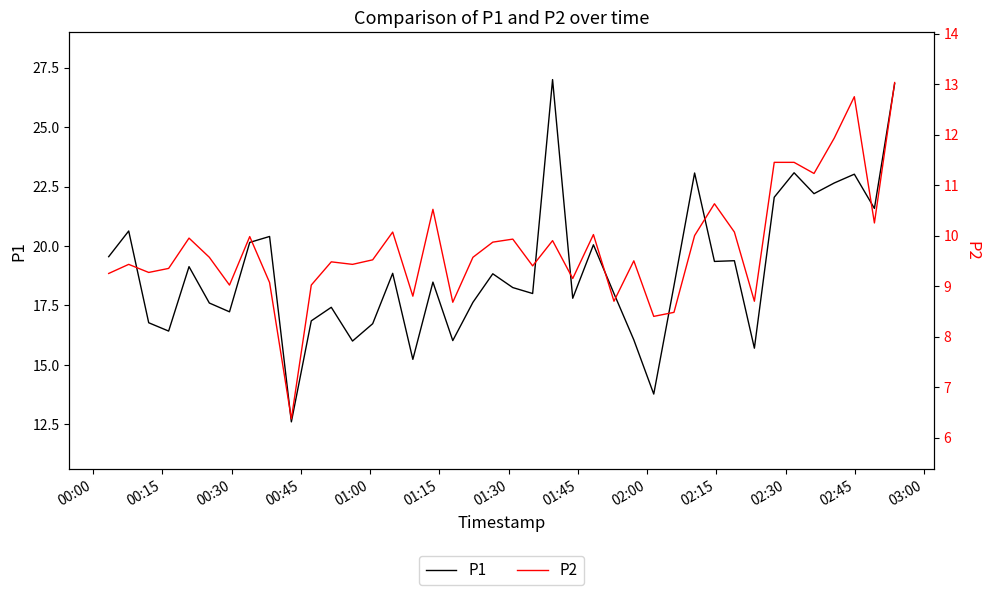

What is the lowest value of the P1 series?

12.6